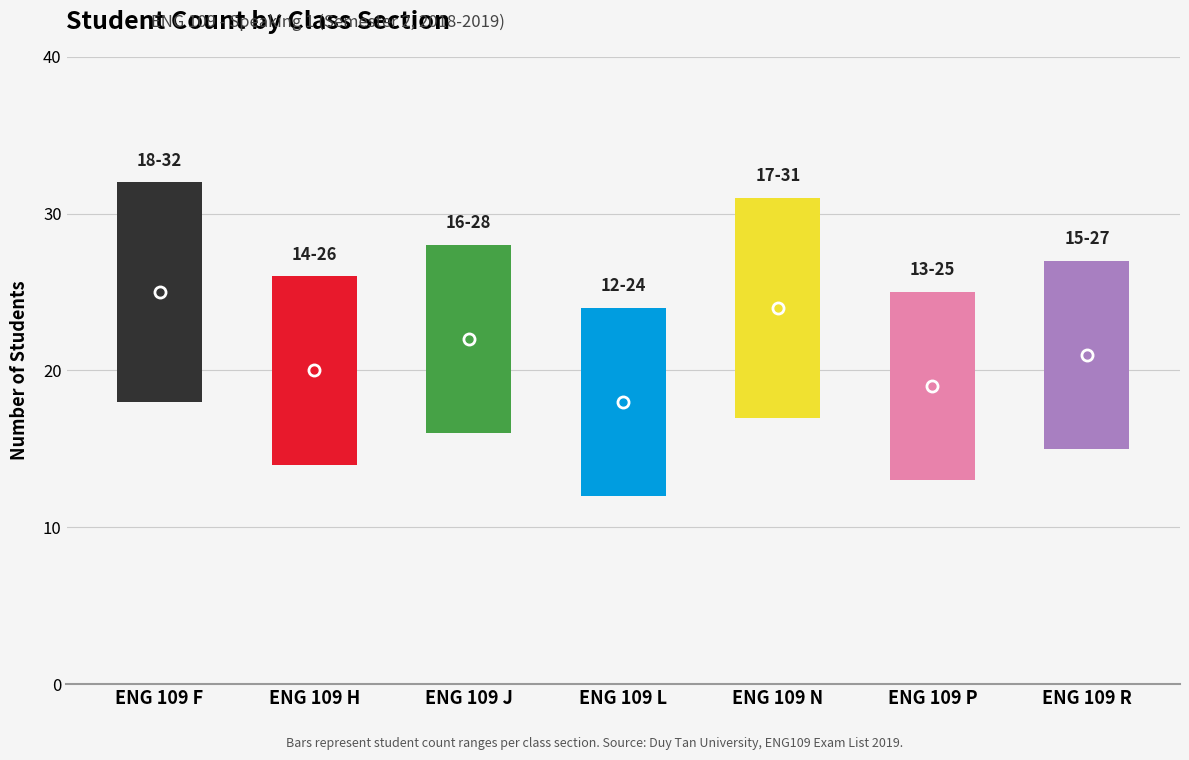

How many values are below 21?

3